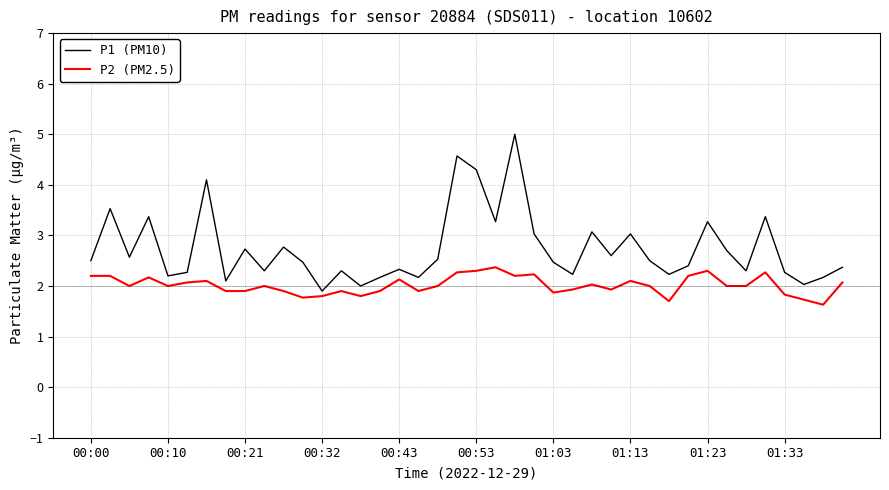

List the series in order of their overall mean, highest first.

P1 (PM10), P2 (PM2.5)